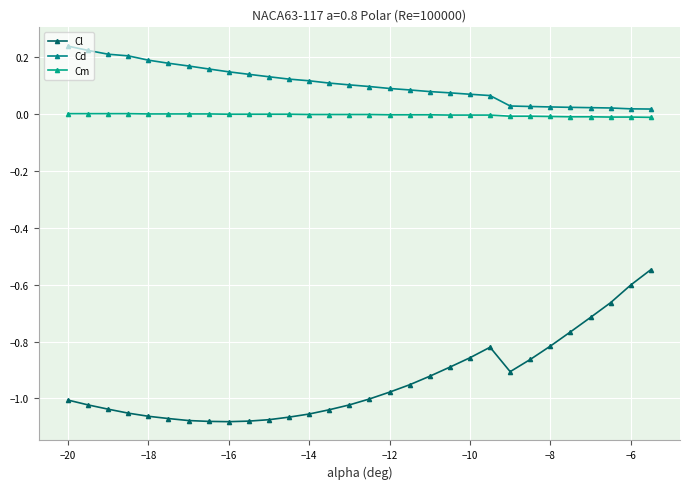

What is the average value of the Cl series?

-0.9